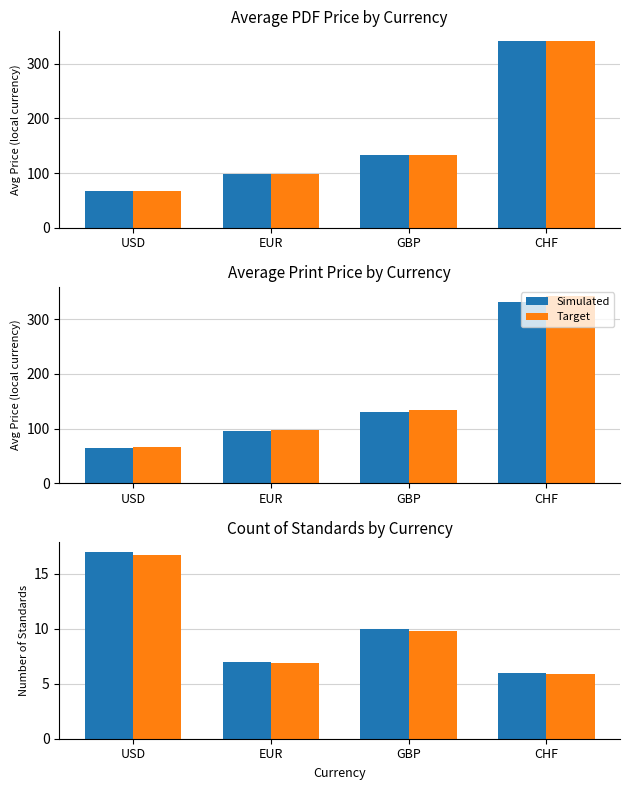

True or false: Target has a value of 16.7 at USD.

True